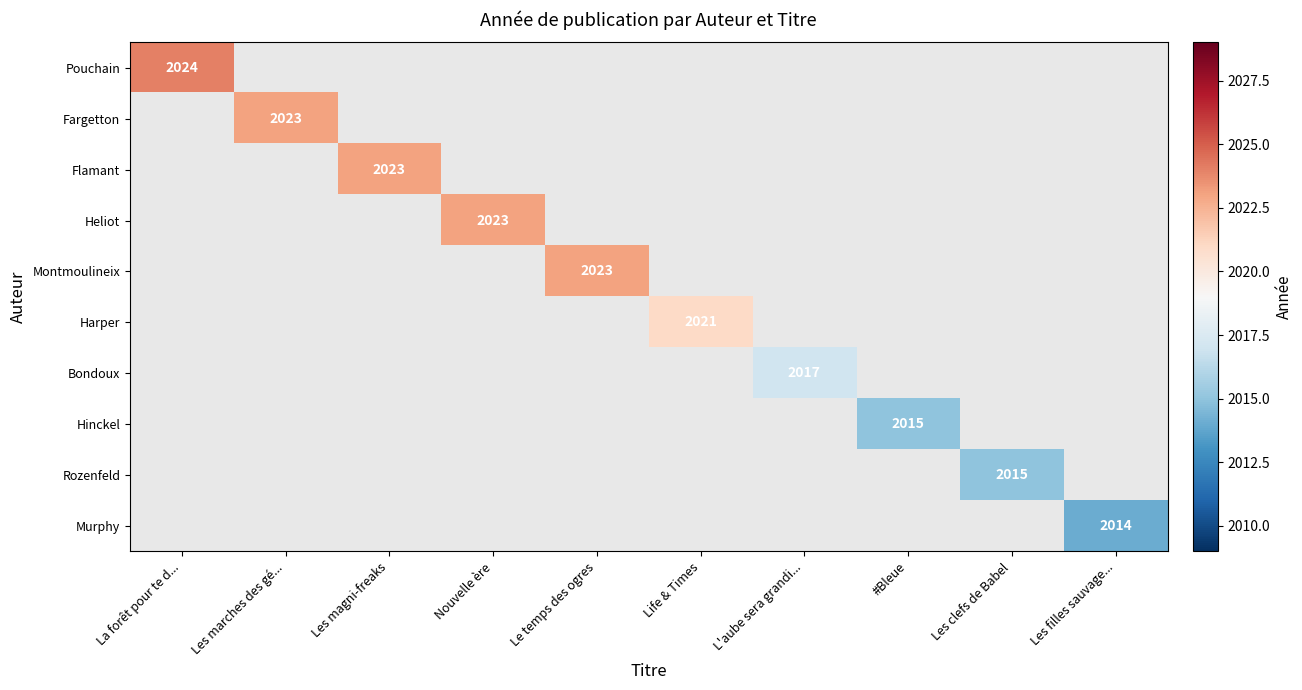

At which category does the chart reach its peak across all series?

La forêt pour te d...